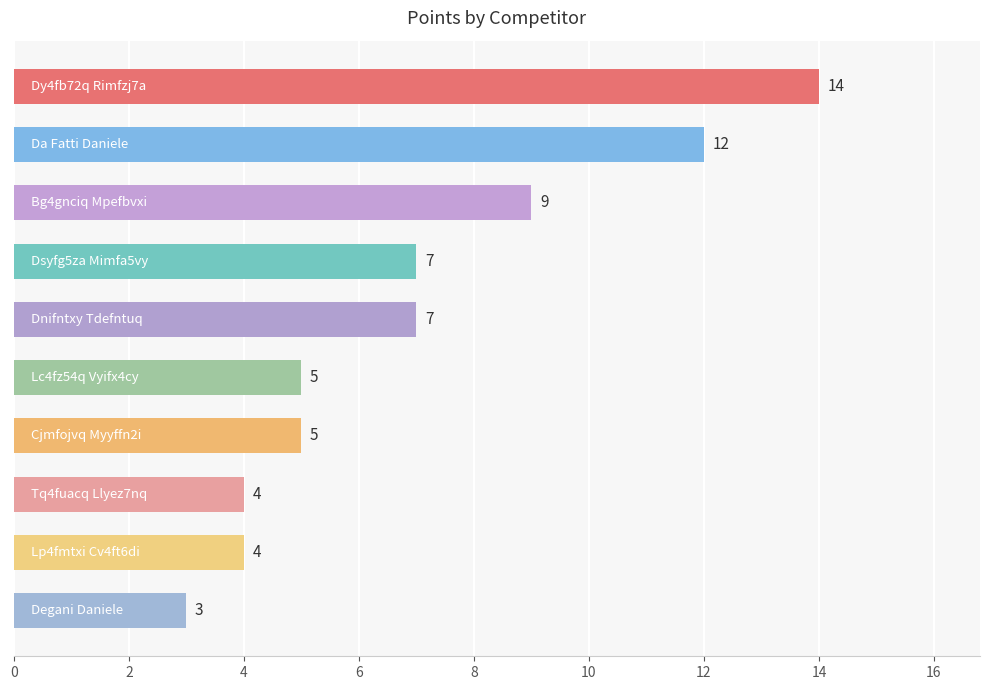

Reading top to bottom, what are all the values shown in this chart?

14	12	9	7	7	5	5	4	4	3